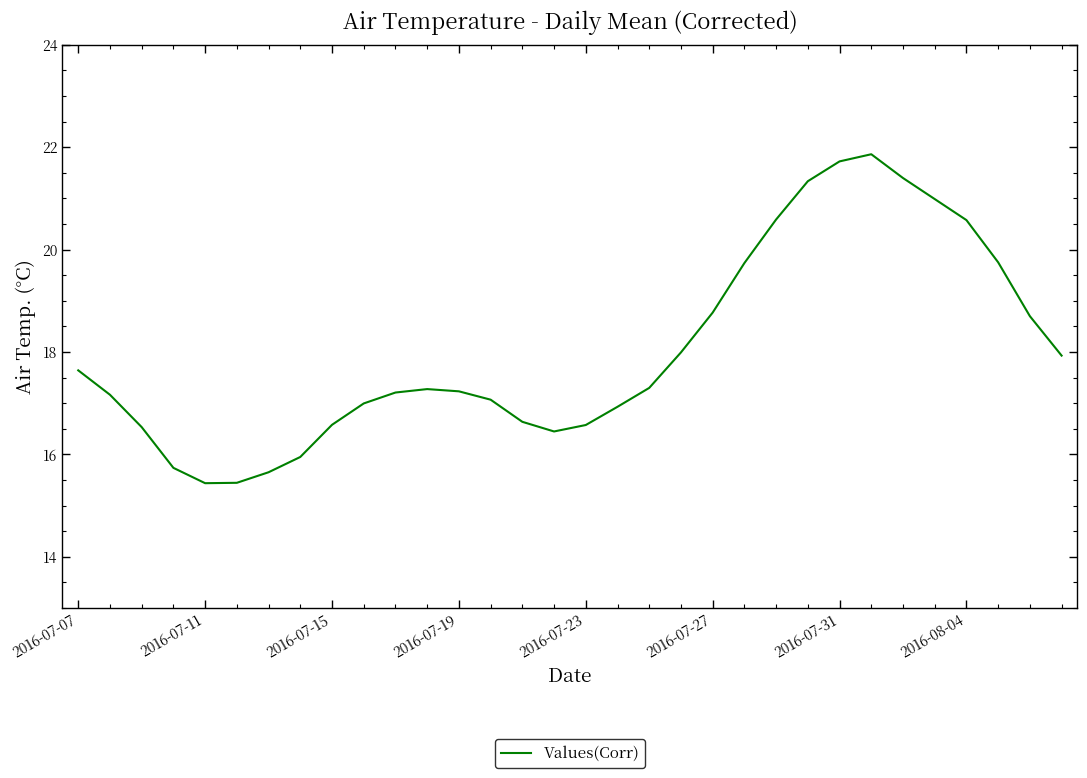

What is the difference between the maximum and minimum values?

6.4